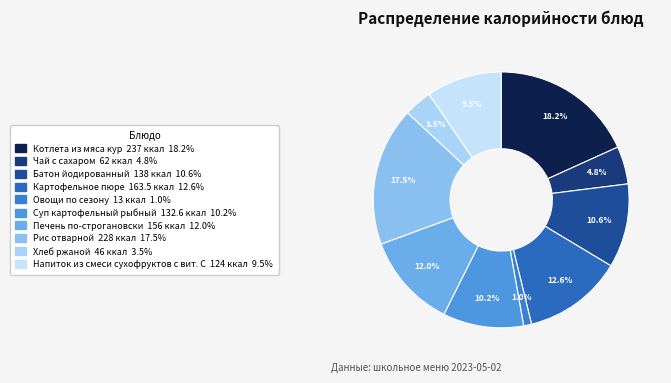

Which category has the biggest portion of the pie?

Котлета из мяса кур